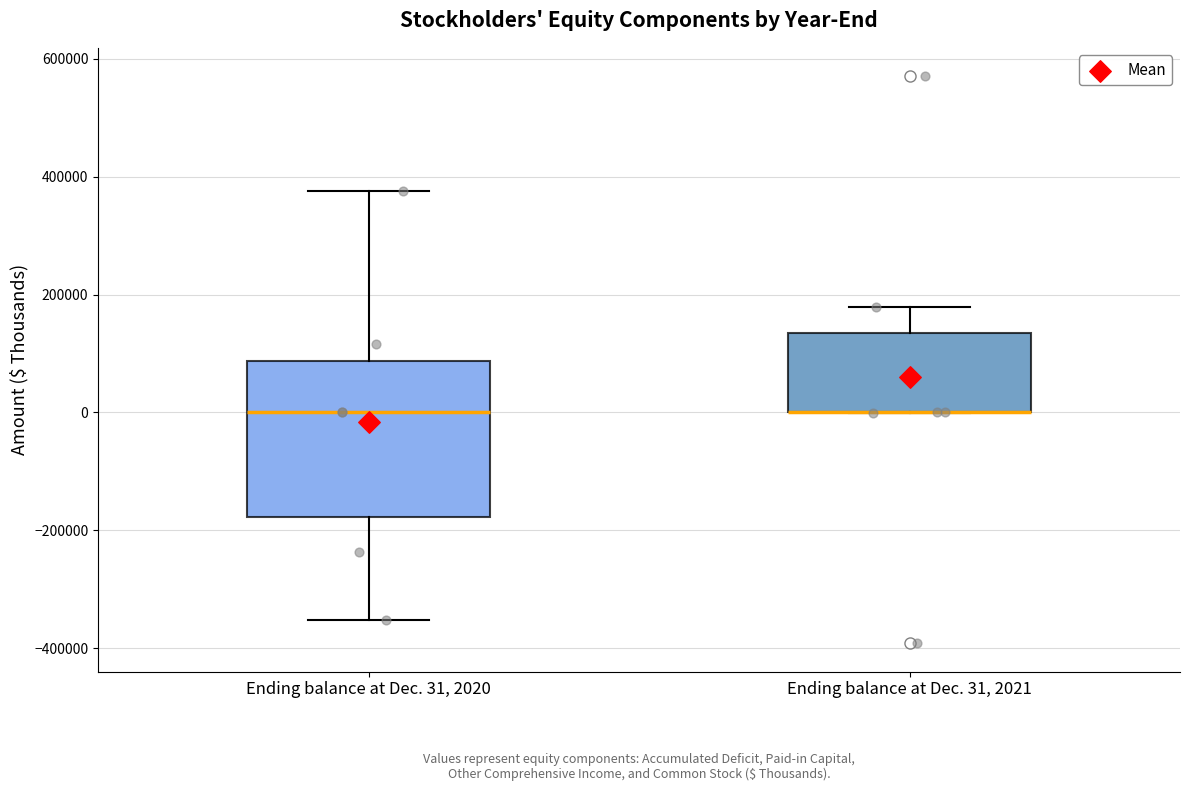

Reading left to right, read every box against the y-axis: the position of its median line, the range the box covers, and the ends of its whiskers. The values are not printed on the chart, so give them approximately, as read against the axis.

Ending balance at Dec. 31, 2020: median 0, box -180000 to 80000, whiskers -360000 to 380000
Ending balance at Dec. 31, 2021: median 0 (drawn on the box's lower edge), box 0 to 140000, whiskers 0 to 180000